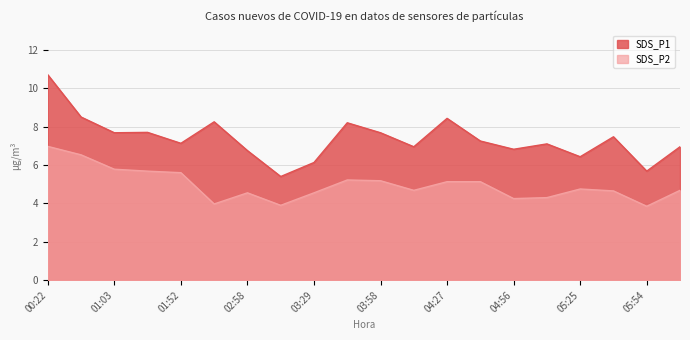

What is the spread (max minus min) of values at 04:12?

2.3